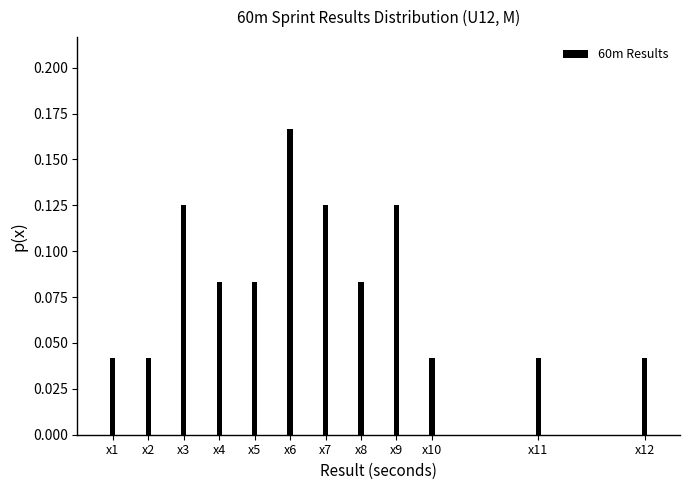

Which has a higher value, x8 or x12?

x8